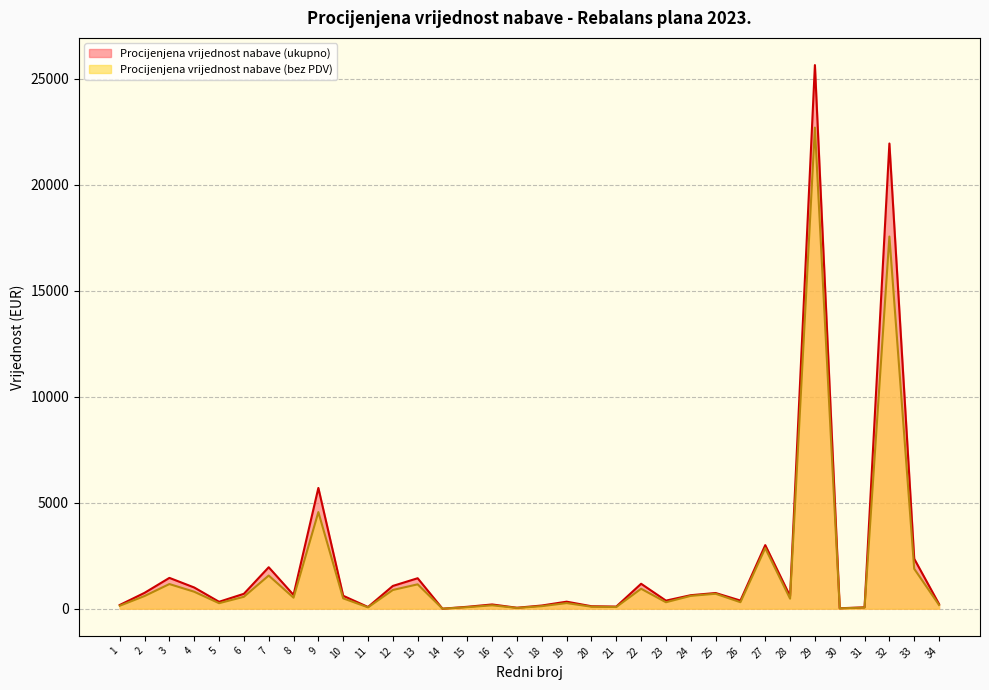

True or false: Procijenjena vrijednost nabave (bez PDV) and Procijenjena vrijednost nabave (ukupno) intersect in this chart.

False